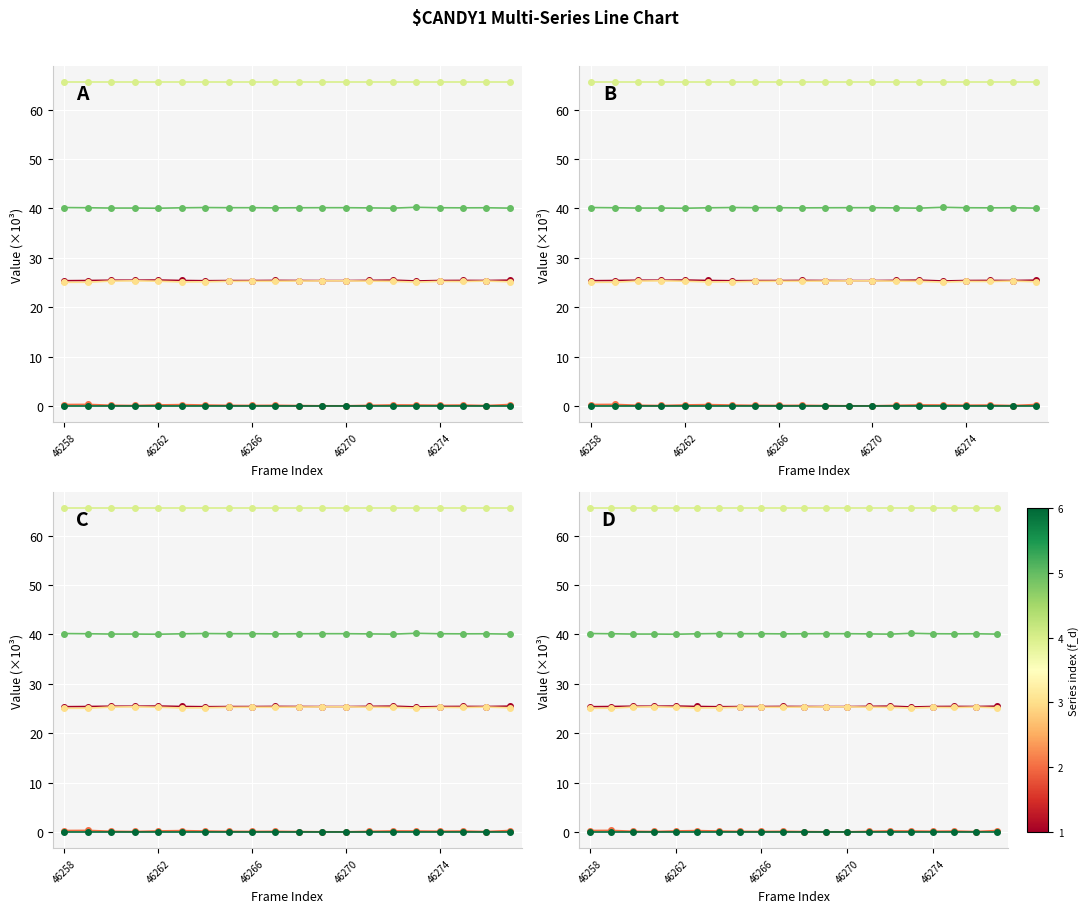

How many lines are shown in the chart?

6